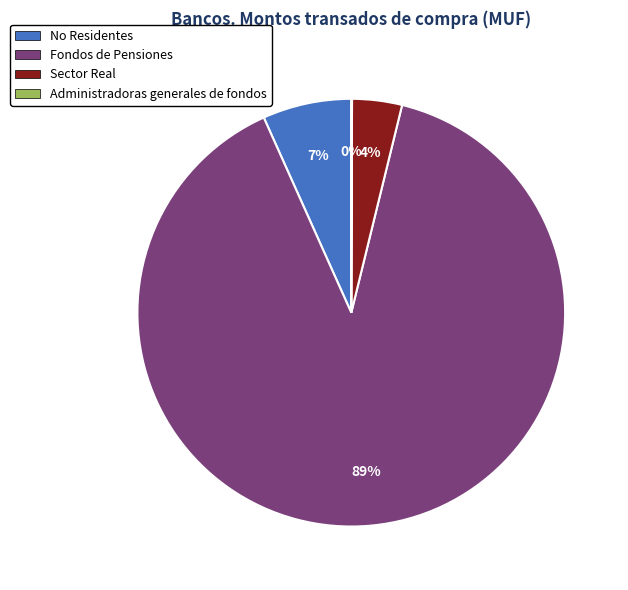

Is there any slice that represents more than half of the pie?

Yes